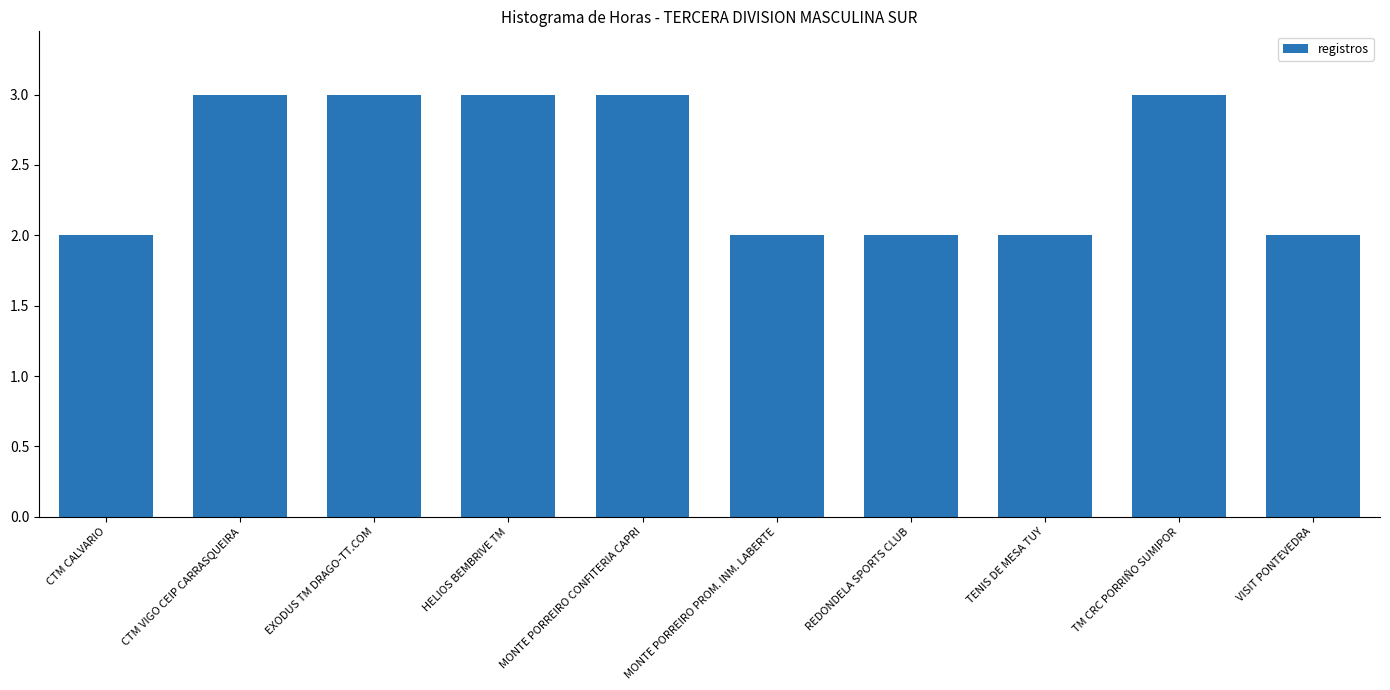

Approximately how many times larger is the value at REDONDELA SPORTS CLUB compared to TENIS DE MESA TUY?

1.0